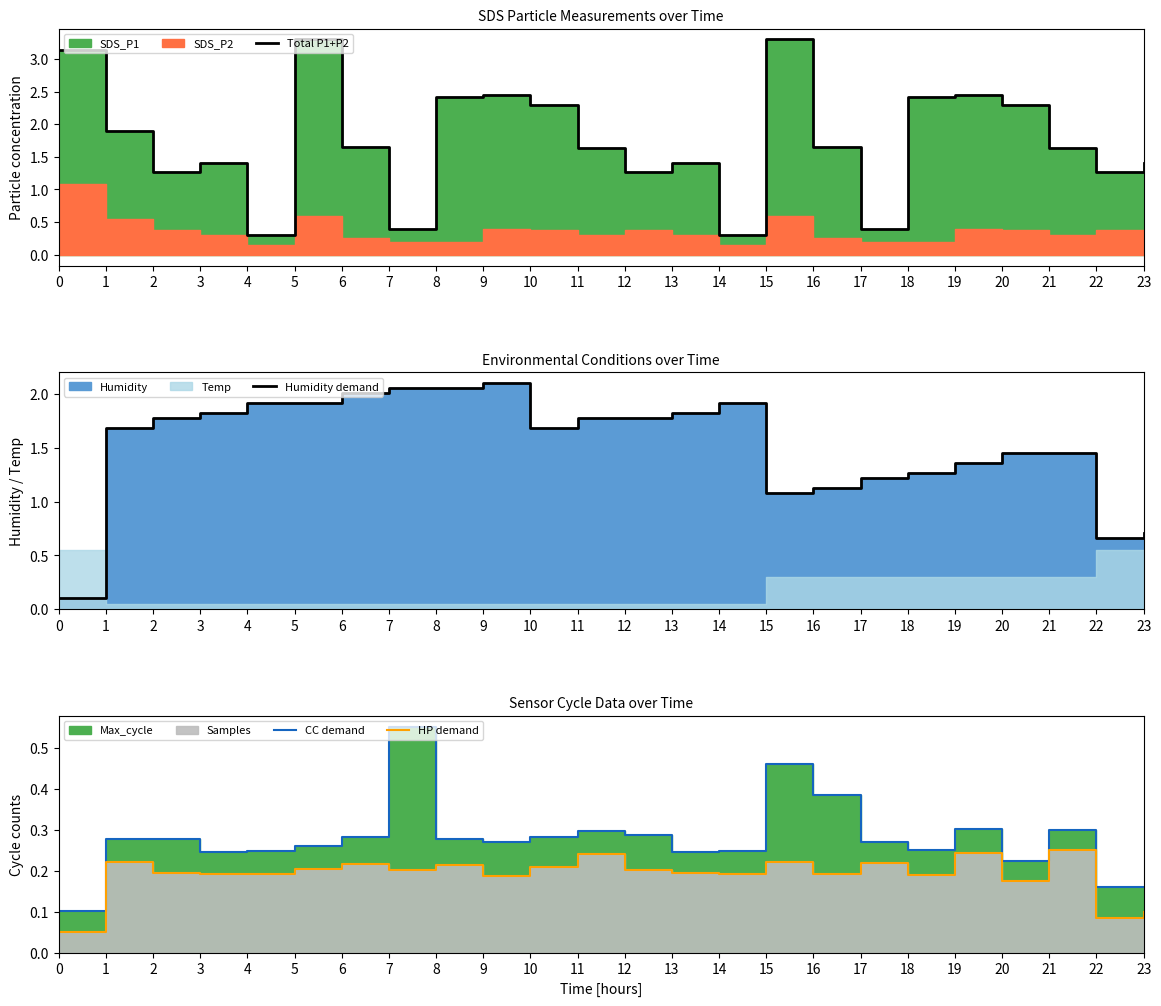

True or false: Humidity demand and Total P1+P2 cross at least once.

True